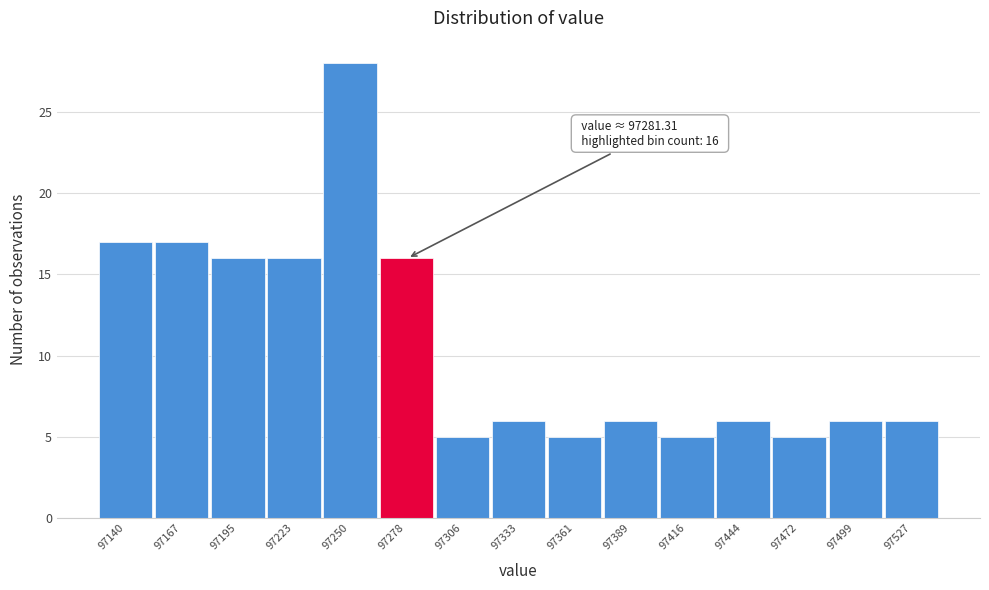

Reading right to left, transcribe all the data shown in this chart.

97527=6	97499=6	97472=5	97444=6	97416=5	97389=6	97361=5	97333=6	97306=5	97278=16	97250=28	97223=16	97195=16	97167=17	97140=17